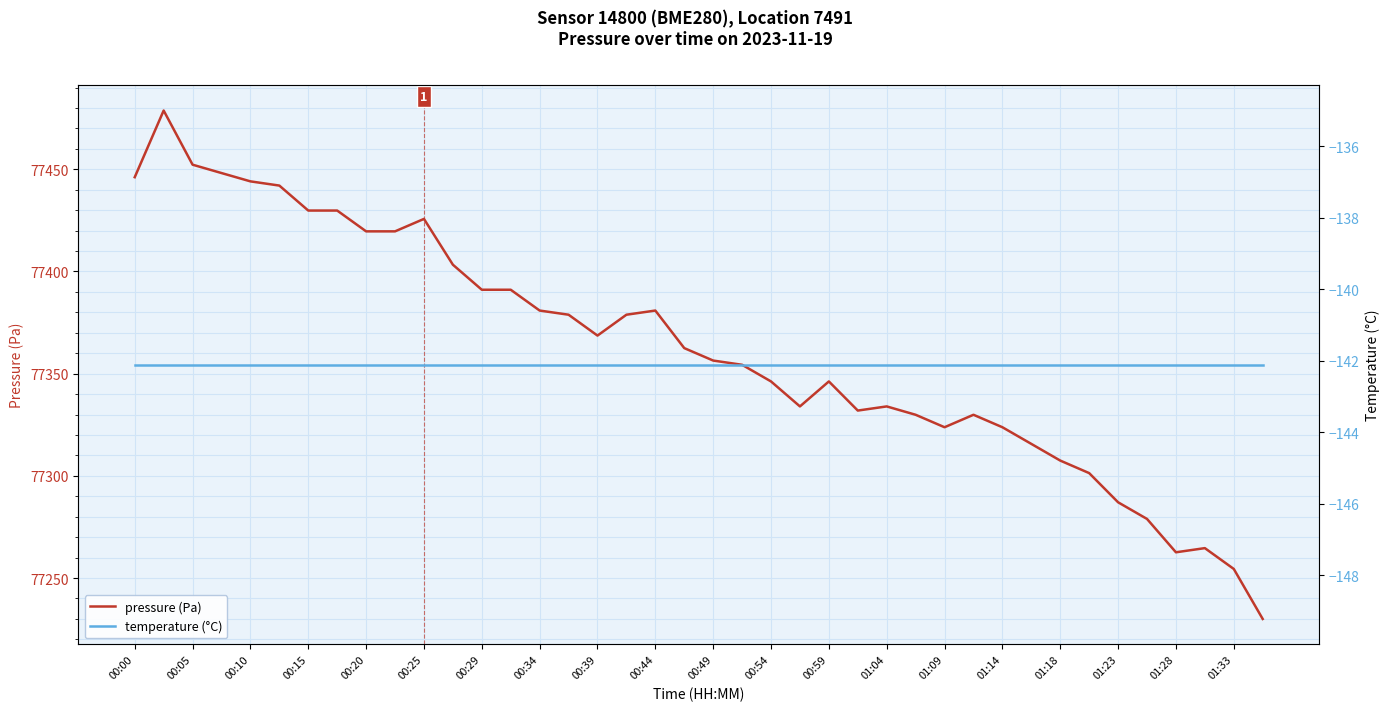

What is the highest value of the pressure (Pa) series?

77478.8